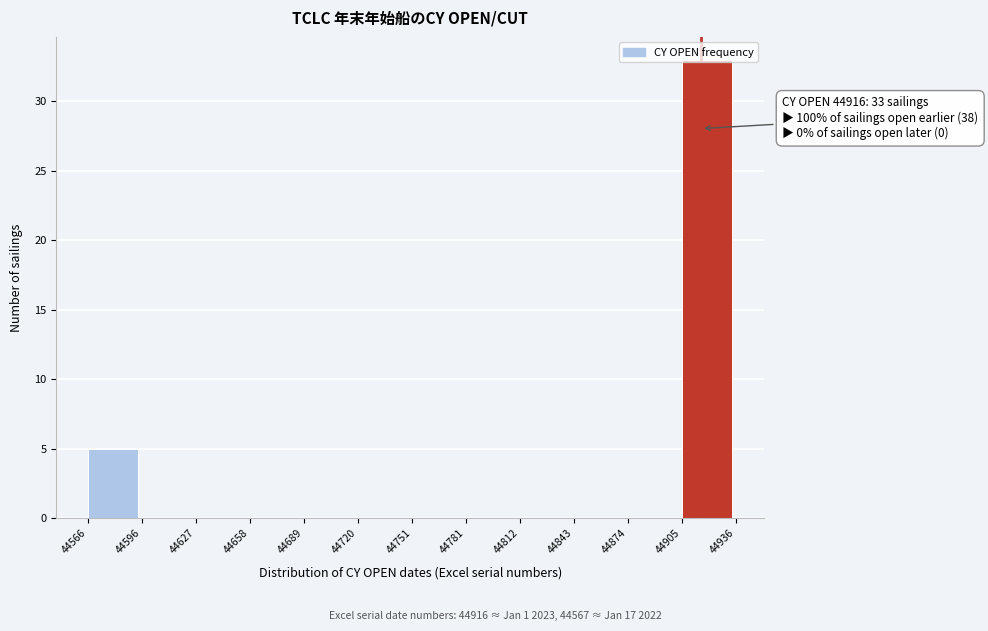

Which range on the x-axis has the tallest bar?

44905 to 44936